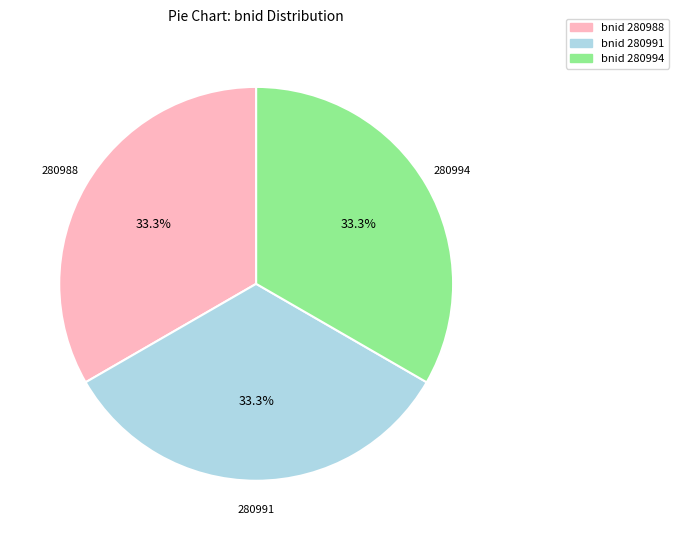

What percentage do 280994 and 280991 together represent?

66.7%